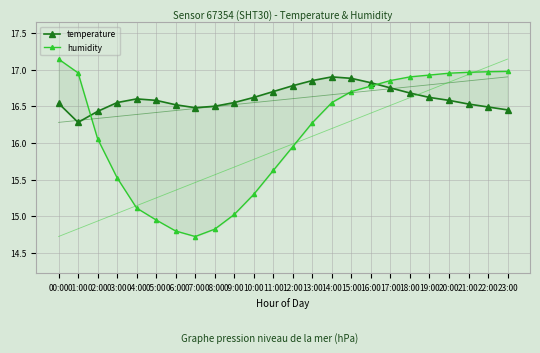

At which category does temperature reach its first local peak?

04:00